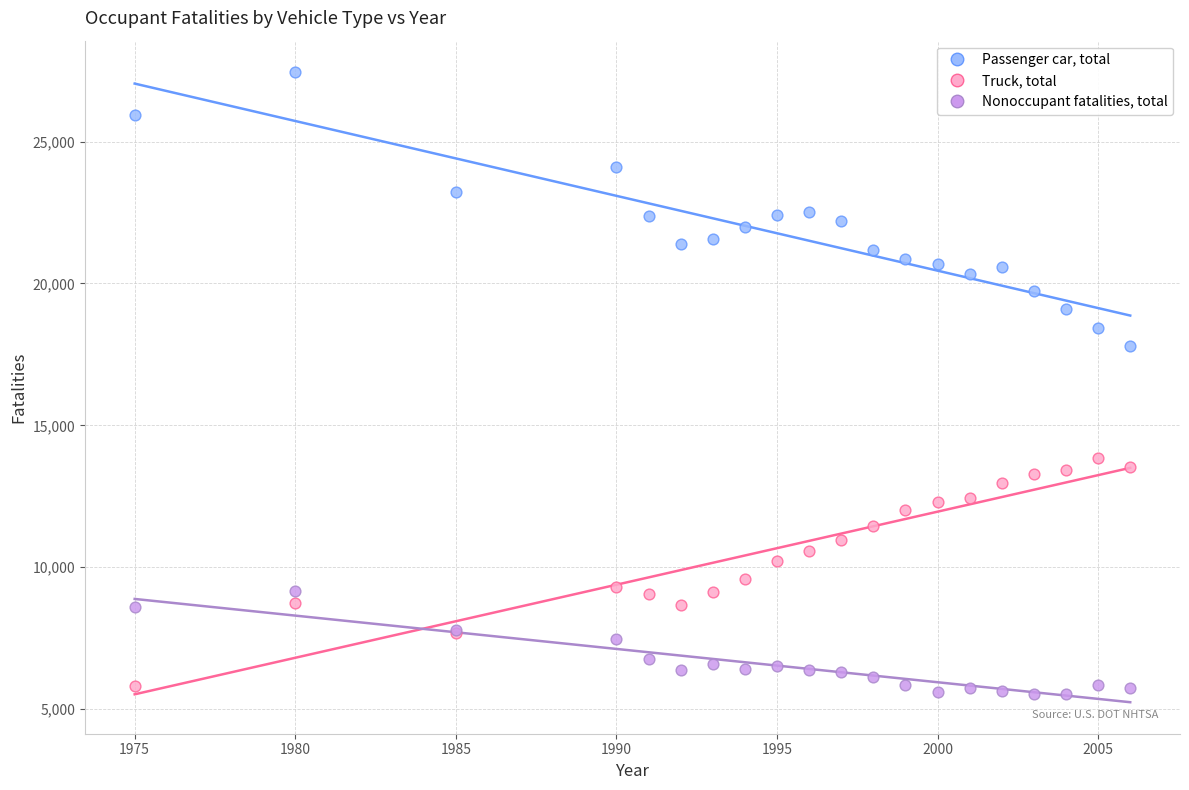

Which series contains the highest Y value?

Passenger car, total